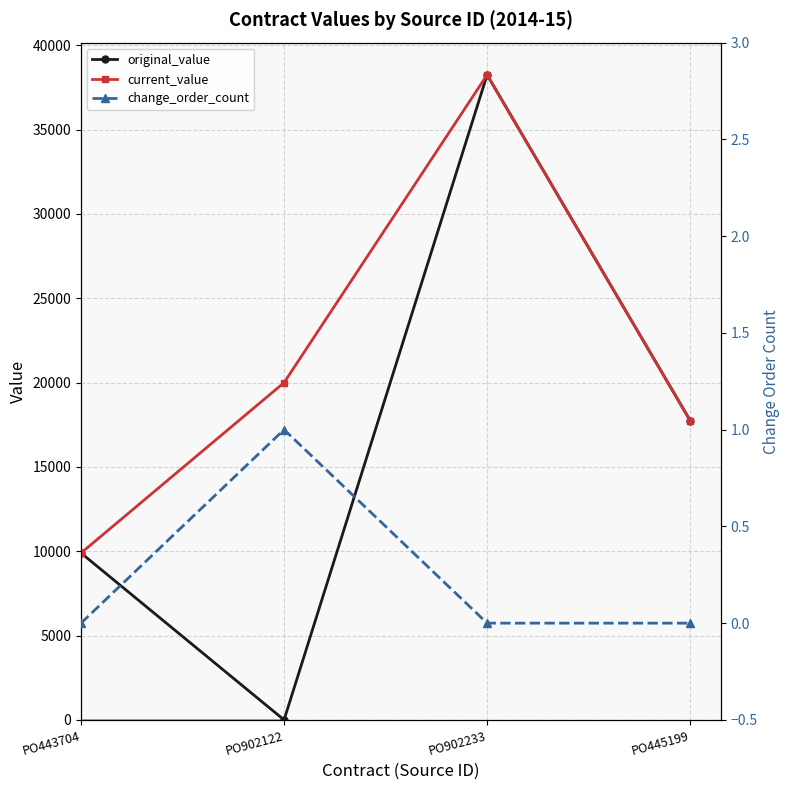

How many times do change_order_count and original_value cross each other?

2